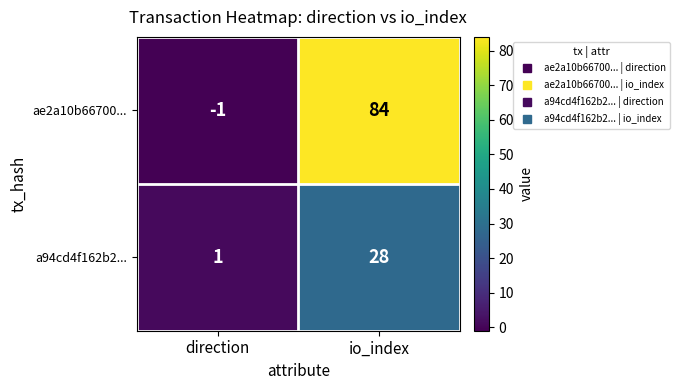

What is the smallest value displayed?

-1